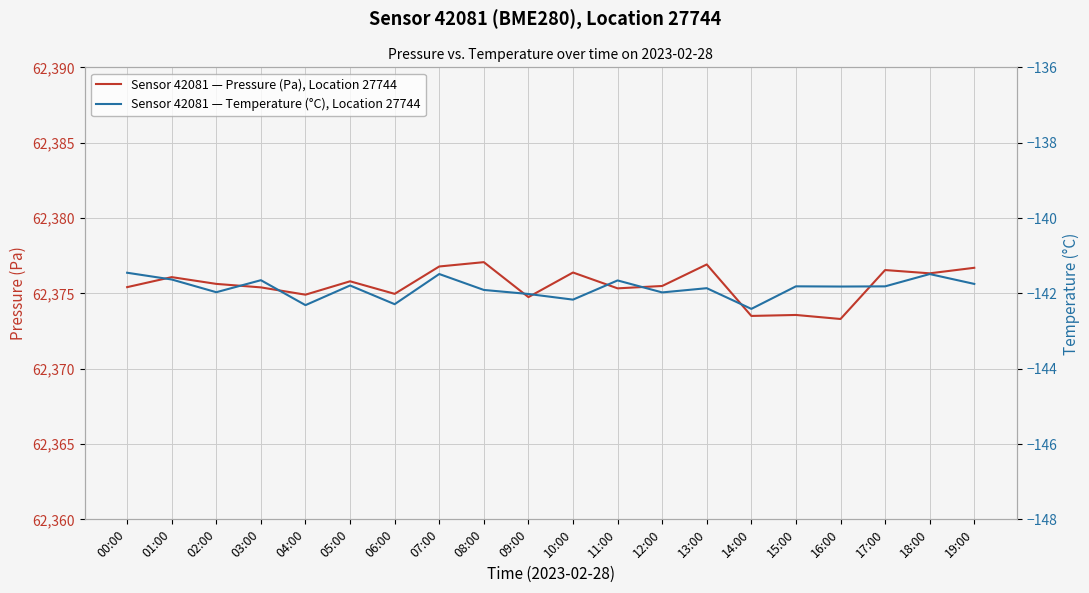

Which label corresponds to the smallest value in the chart?

14:00